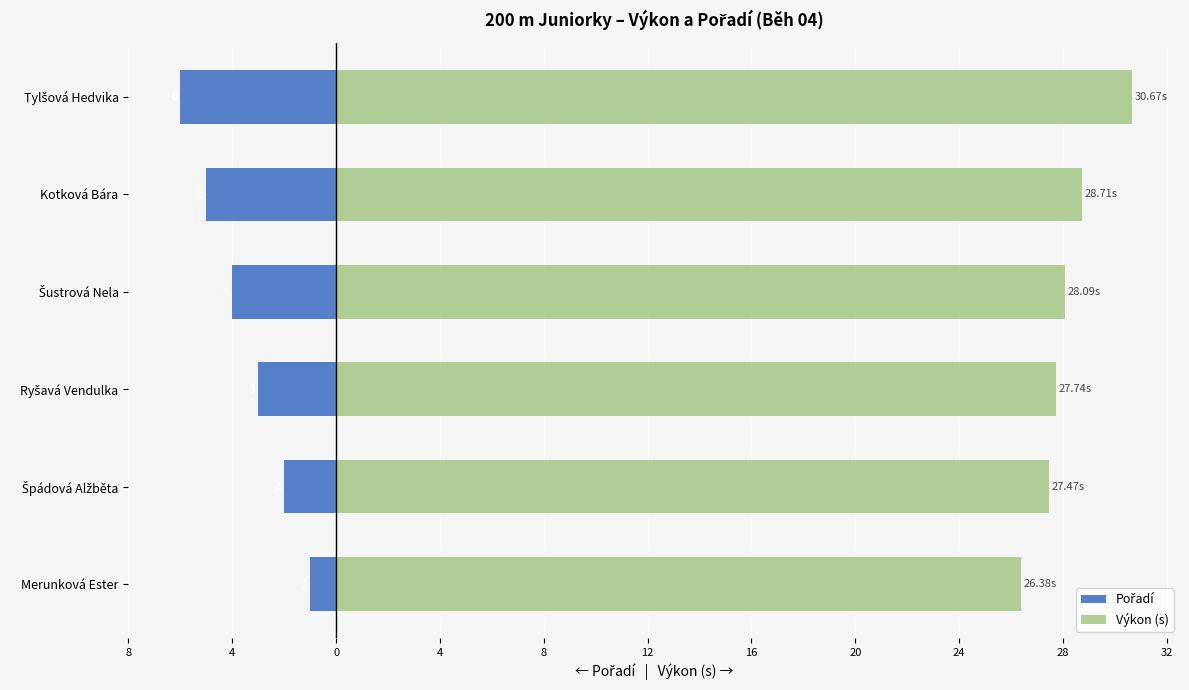

How many series are shown in this chart?

2